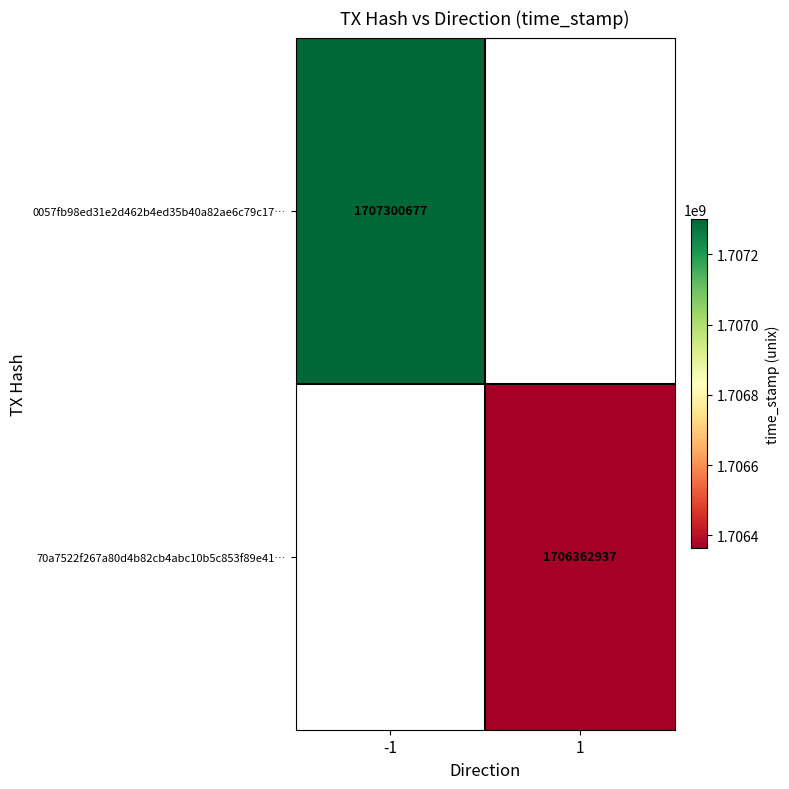

Is it true that 0057fb98ed31e2d462b4ed35b40a82ae6c79c17… equals 1707300677 at -1?

True